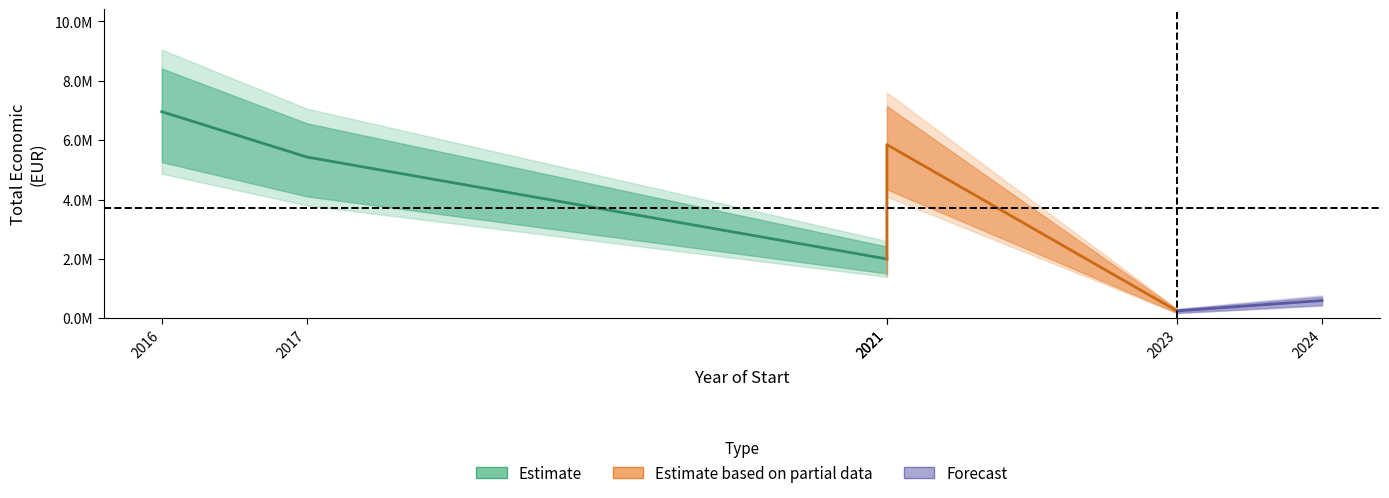

Rank the categories by value from lowest to highest.

2023, 2024, 2021, 2017, 2021, 2016